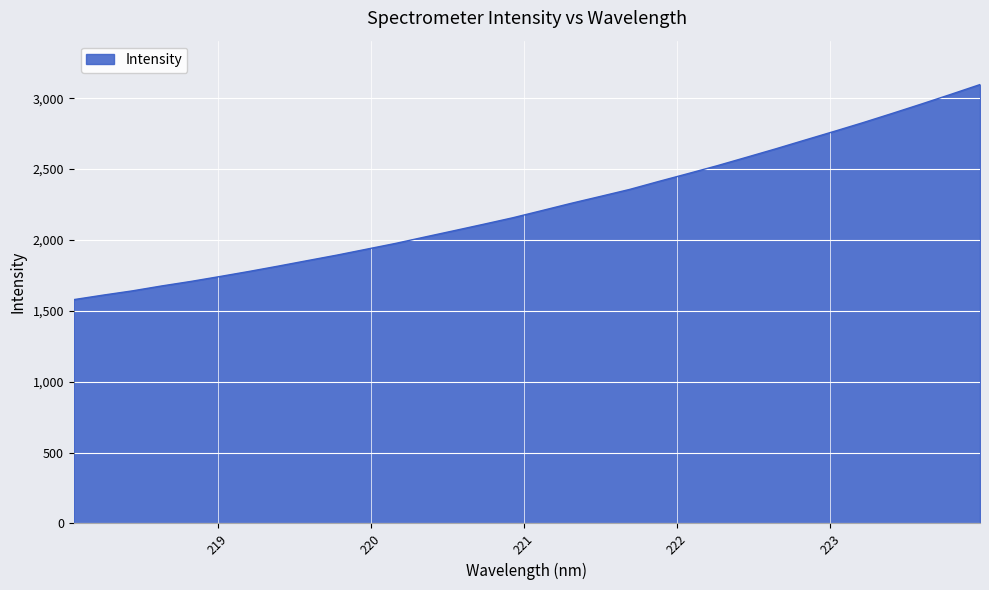

What is the minimum value shown in the chart?

1578.9